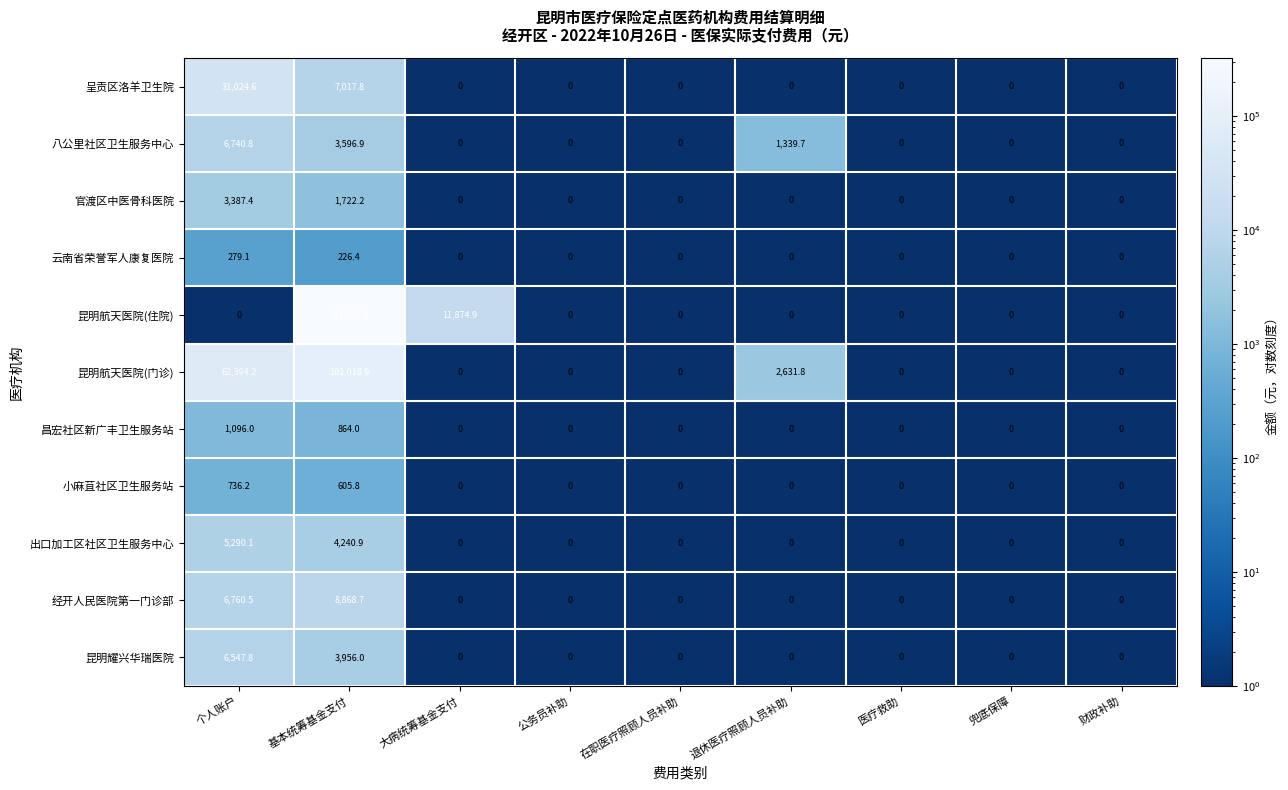

At which category is the sum across all series the highest?

基本统筹基金支付